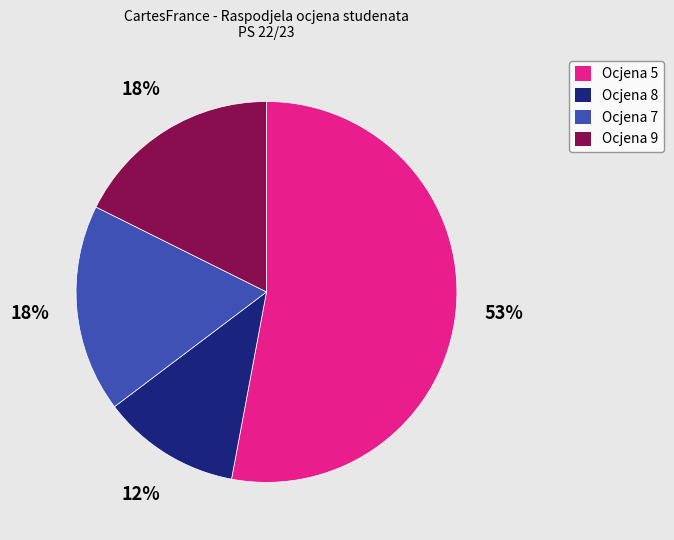

How many segments does this pie chart have?

4